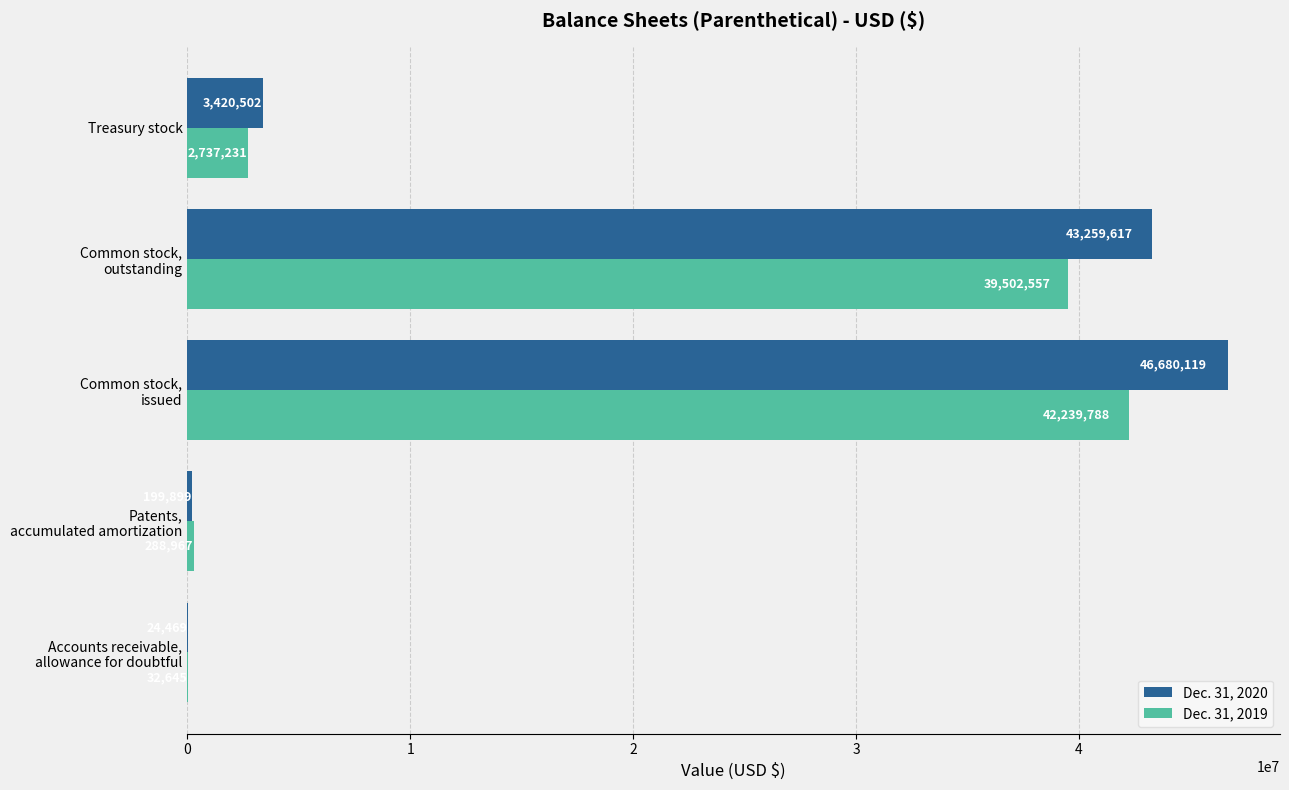

The Dec. 31, 2019 series shows 2737231 at Treasury stock. True or false?

True